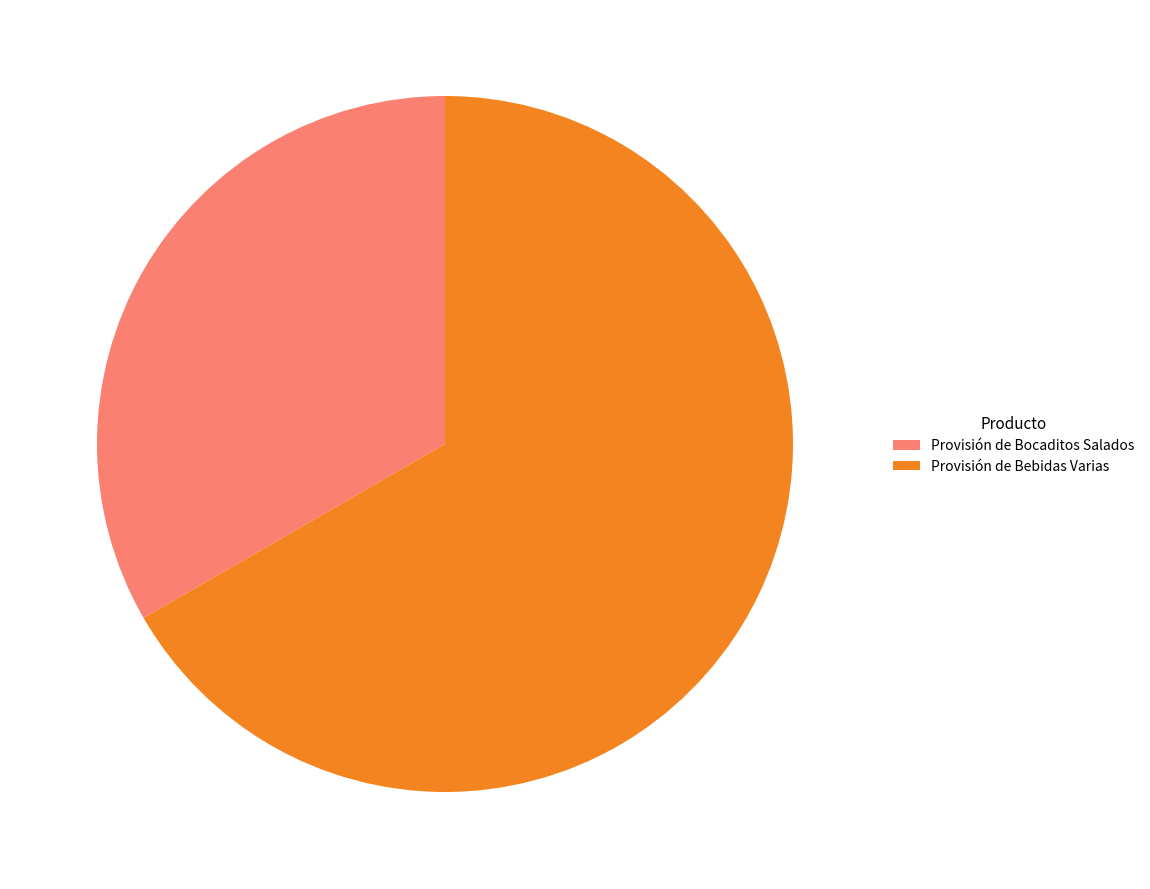

Is the sum of Provisión de Bocaditos Salados and Provisión de Bebidas Varias greater than half?

Yes